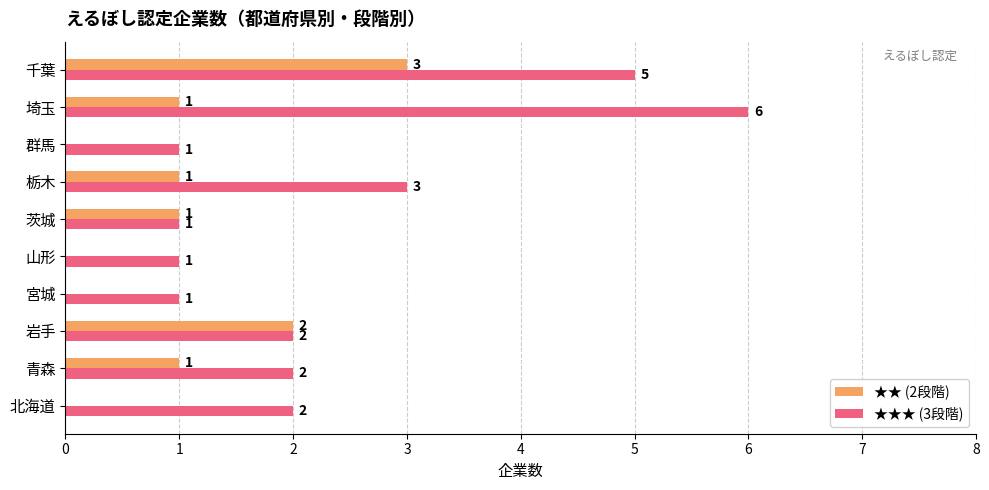

At which category is the sum across all series the highest?

千葉